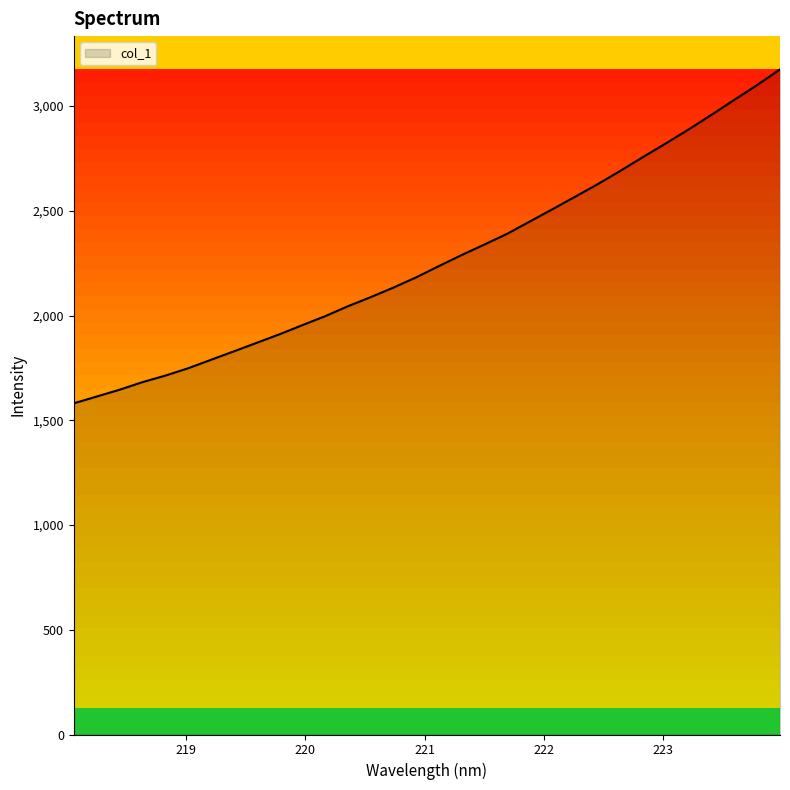

What is the greatest value displayed?

3175.3